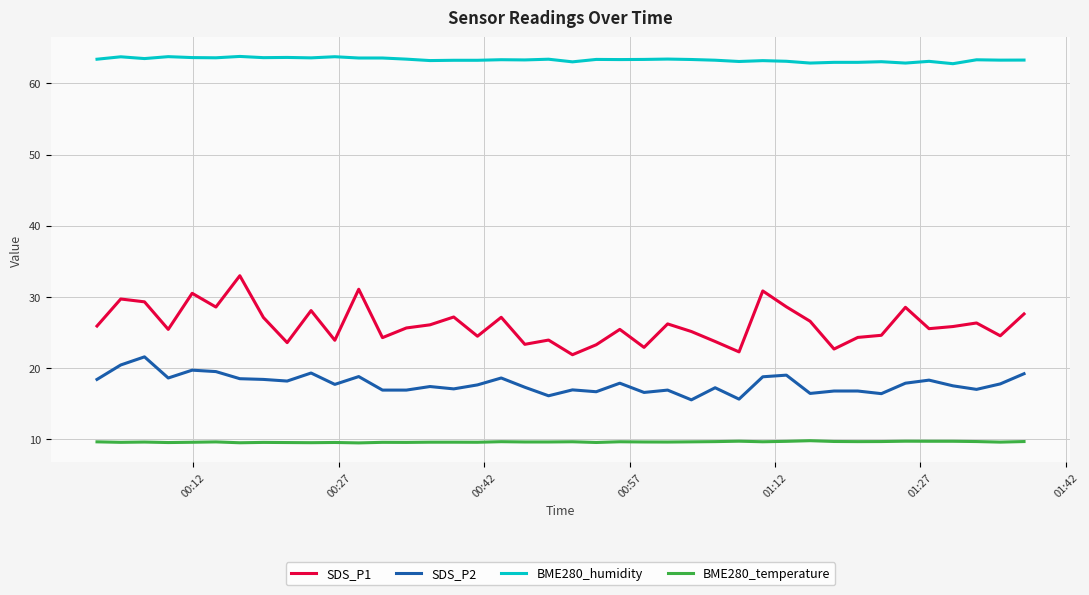

True or false: BME280_temperature and SDS_P1 intersect in this chart.

False